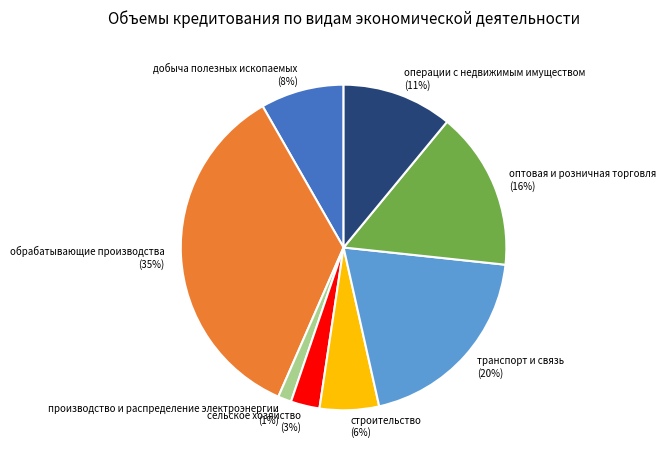

What percentage is the производство и распределение электроэнергии slice, to the nearest percent?

1%